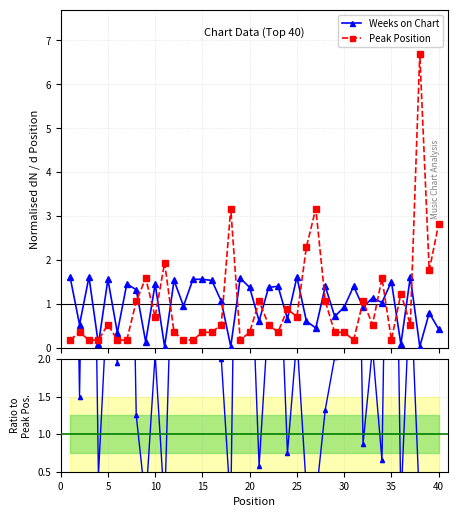

True or false: Weeks on Chart and Ratio intersect in this chart.

True